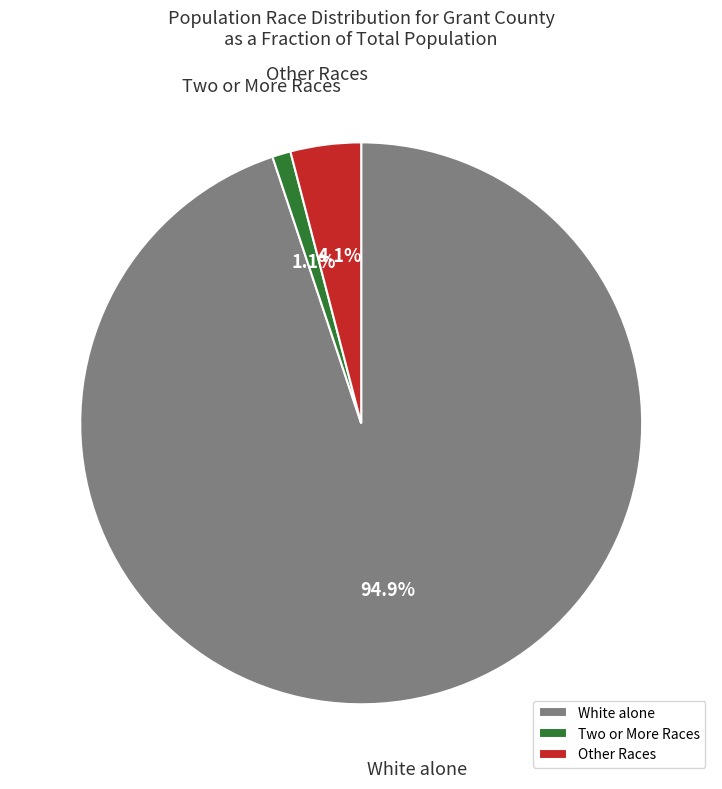

Is the sum of Two or More Races and Other Races greater than half?

No